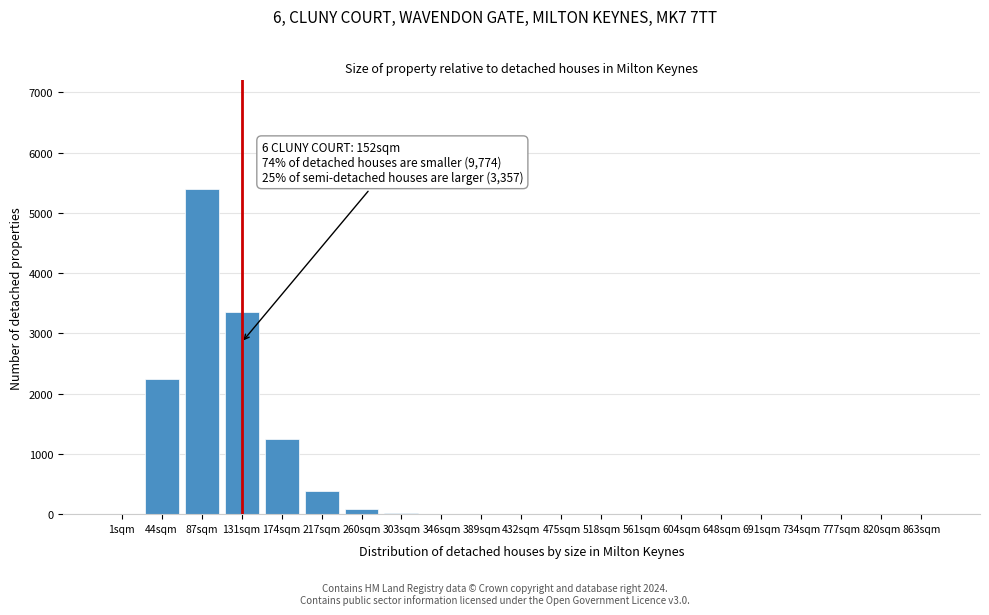

Which category has the highest value across all series?

87sqm